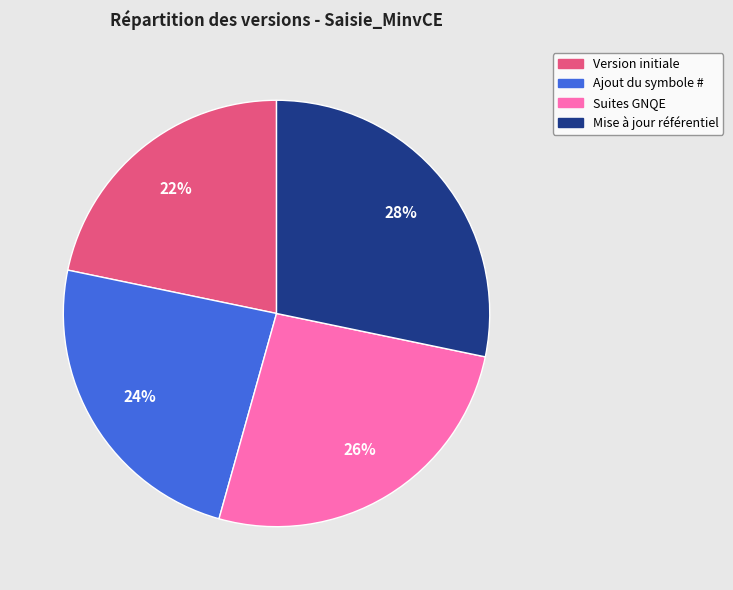

Do Suites GNQE and Version initiale together represent more than half of the pie?

No